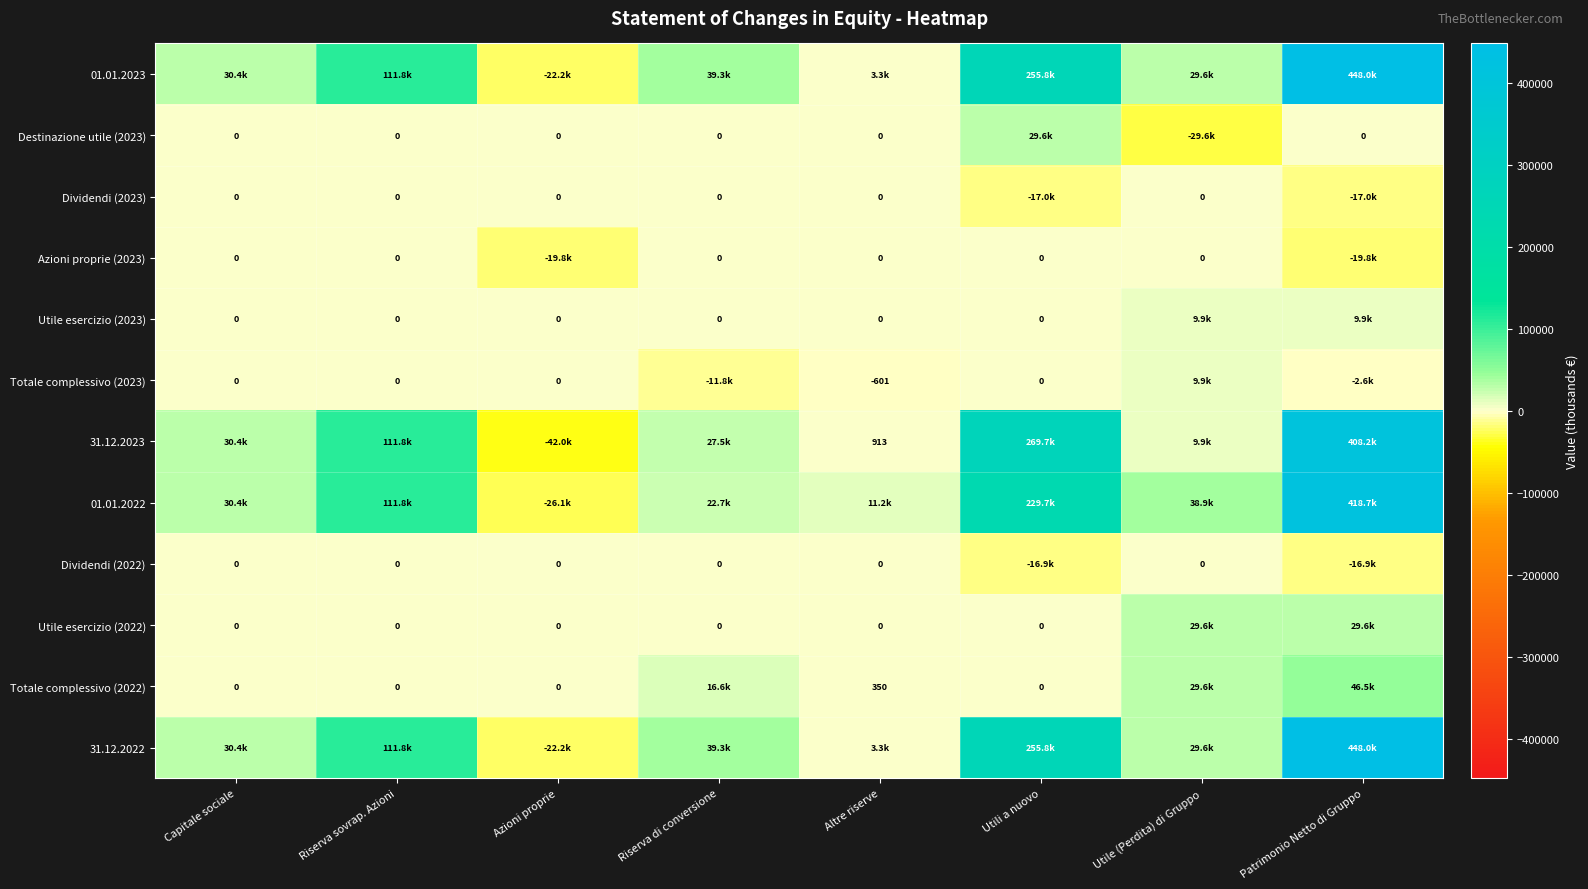

Which series changed the most between Utili a nuovo and Patrimonio Netto di Gruppo?

31.12.2022